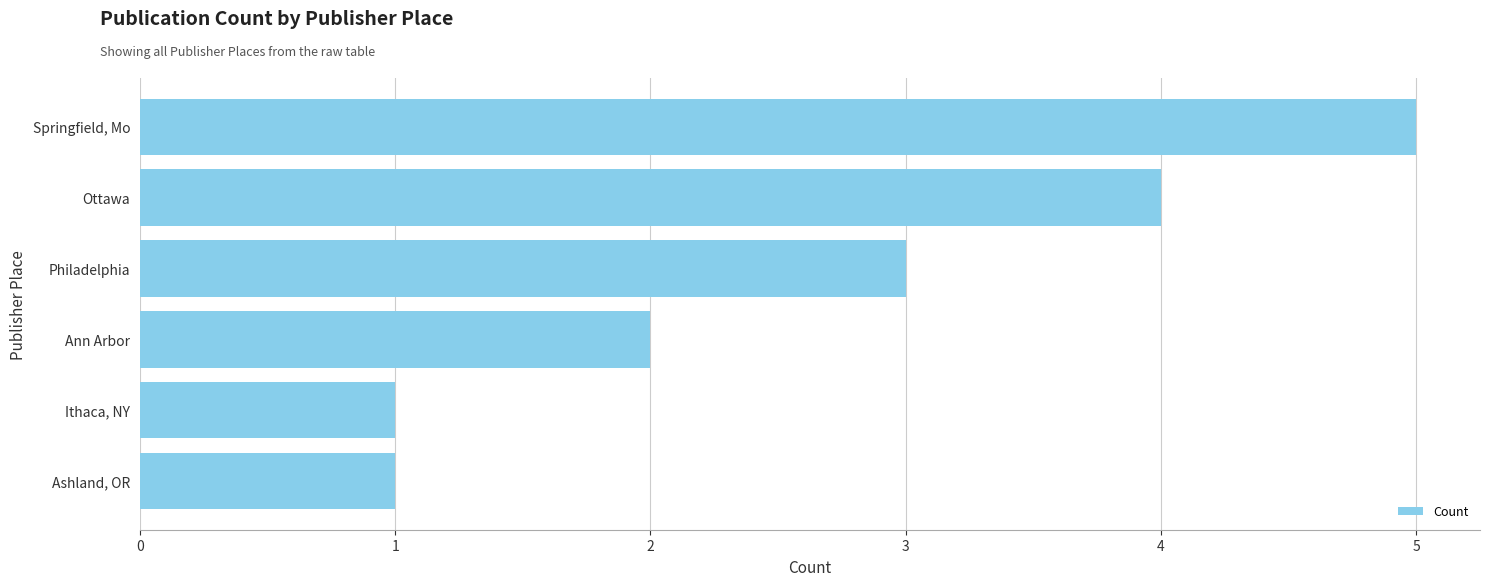

Which label corresponds to the largest value in the chart?

Springfield, Mo